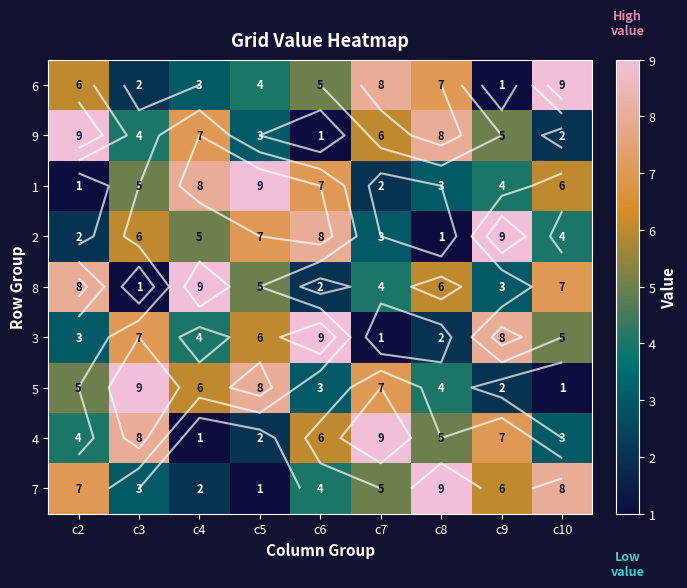

Is it true that 6 equals 1 at c9?

True